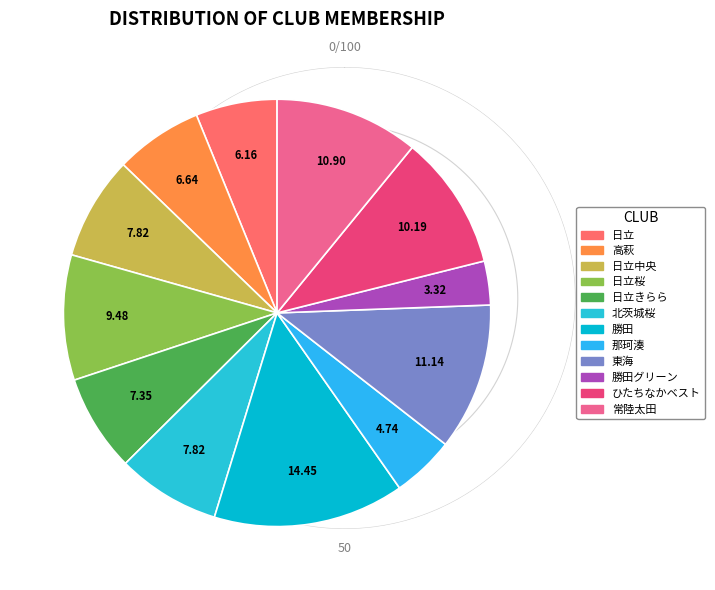

What is the ratio of the value at ひたちなかベスト to the value at 日立中央?

1.3